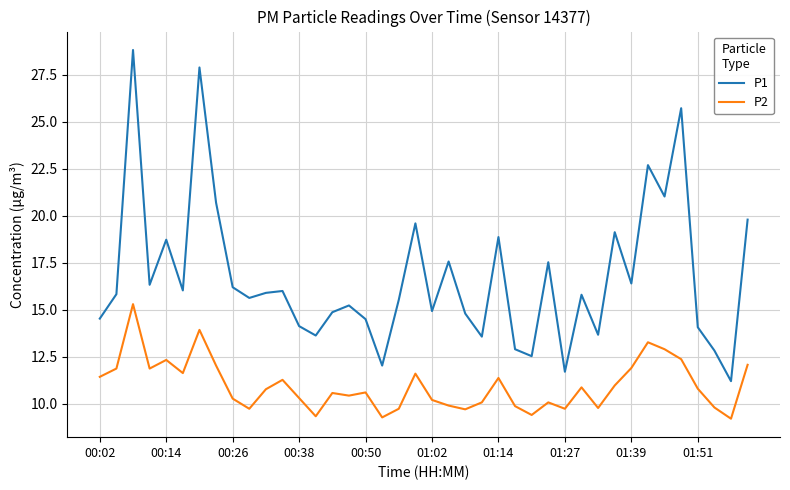

Which series has the widest spread of values?

P1